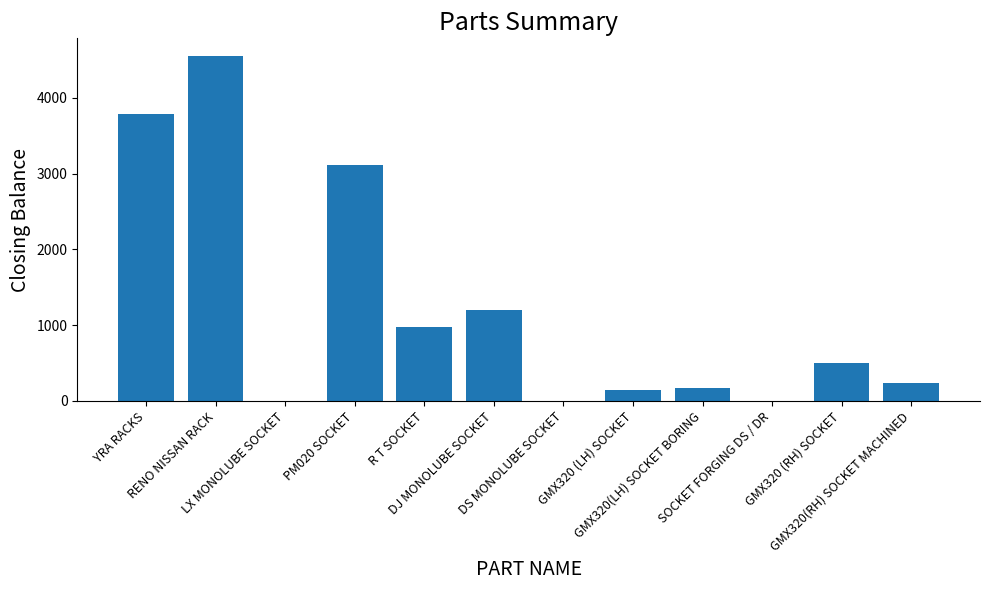

The value at LX MONOLUBE SOCKET is -2057. True or false?

False